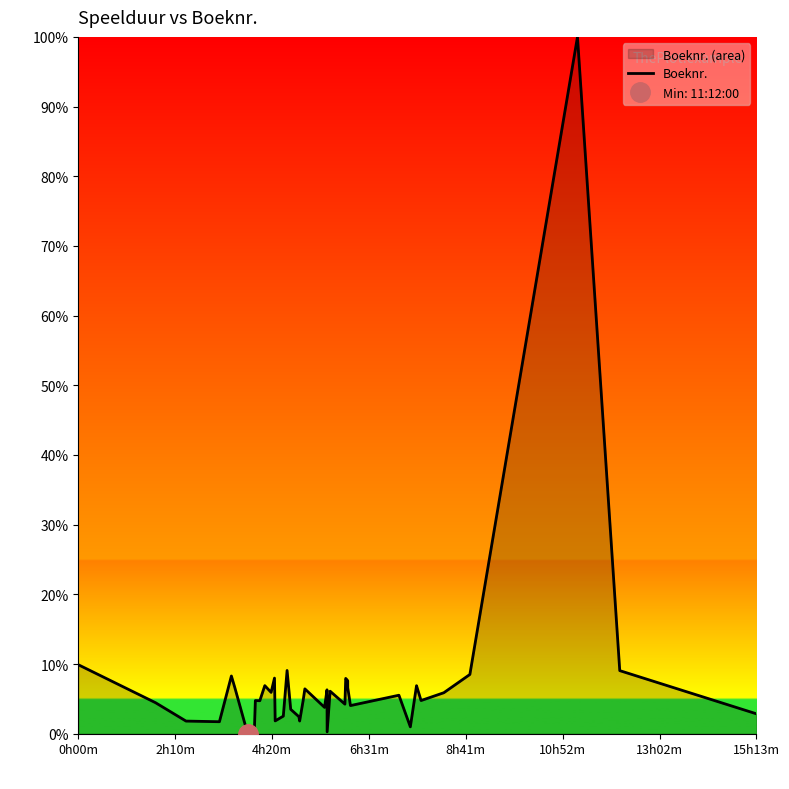

Reading left to right, transcribe all the data shown in this chart.

9.9	4.4	1.8	1.7	8.3	6.6	0.0	0.4	4.8	4.7	6.9	5.9	8.0	1.8	2.5	9.1	3.5	2.4	1.8	4.8	6.4	3.8	6.3	0.3	6.1	4.2	7.9	7.6	6.6	4.0	5.5	1.0	6.9	6.1	4.8	5.9	8.5	100.0	9.1	2.9